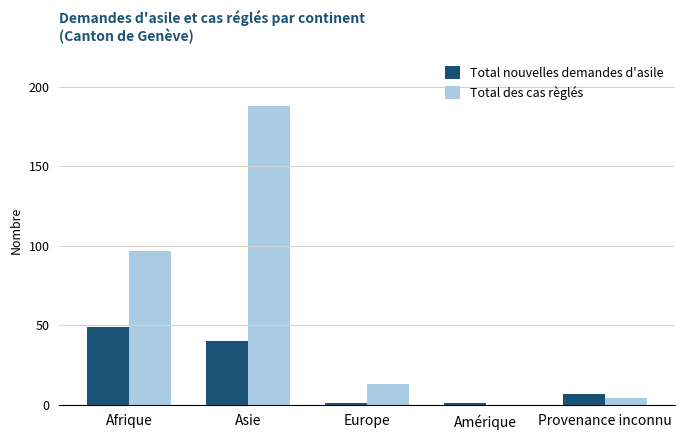

What is the average value of the Total des cas règlés series?

60